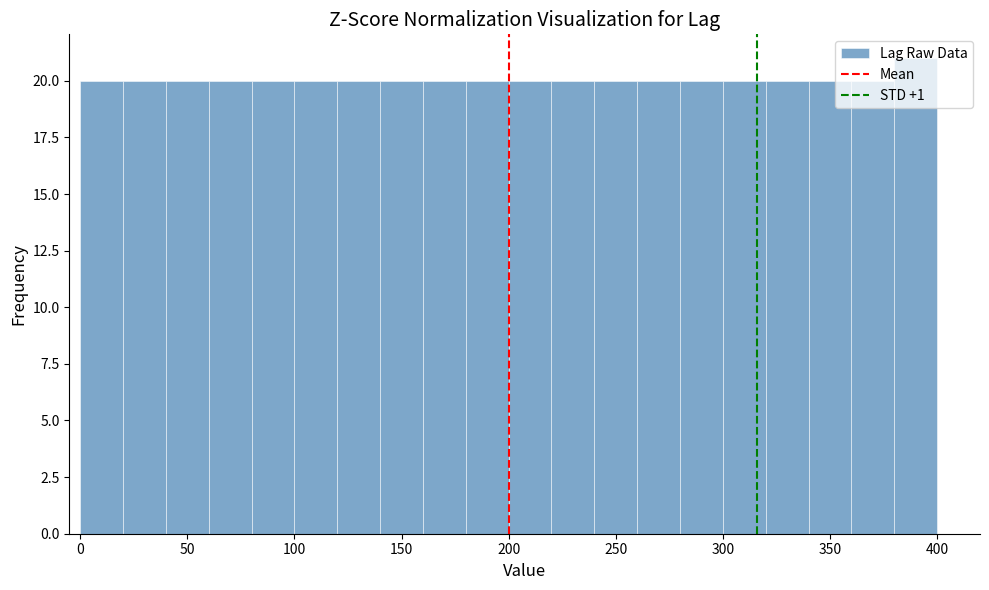

Reading left to right, list every bar in this chart as the range it spans on the x-axis followed by its height. The values are not printed on the chart, so give them approximately, as read against the axis.

0 to 20: 20
20 to 40: 20
40 to 60: 20
60 to 80: 20
80 to 100: 20
100 to 120: 20
120 to 140: 20
140 to 160: 20
160 to 180: 20
180 to 200: 20
200 to 220: 20
220 to 240: 20
240 to 260: 20
260 to 280: 20
280 to 300: 20
300 to 320: 20
320 to 340: 20
340 to 360: 20
360 to 380: 20
380 to 400: 21